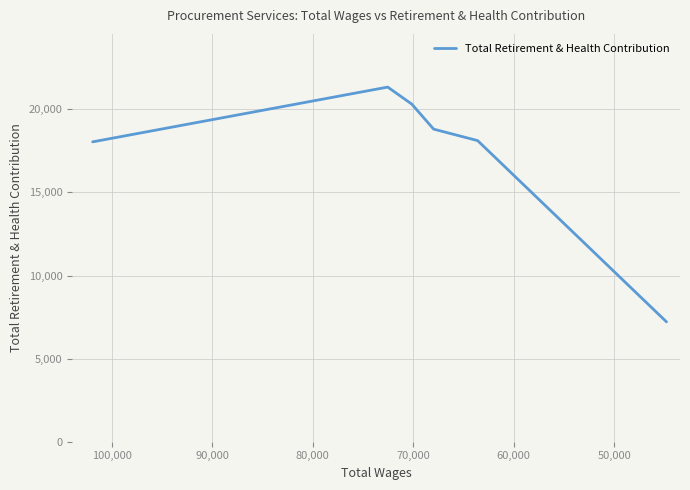

Reading left to right, extract all data points from this chart.

18046	21343	20316	18812	18122	7212